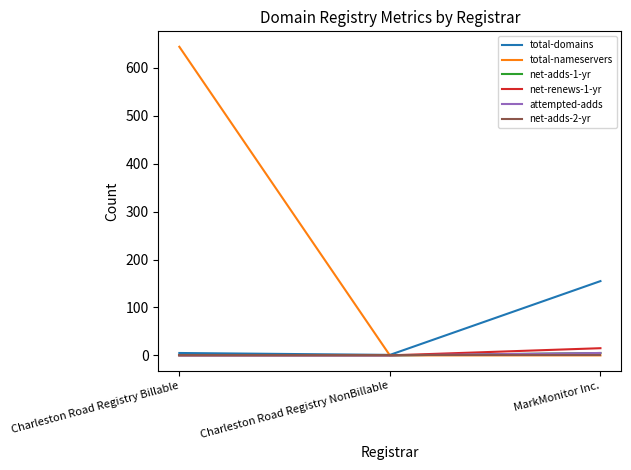

Reading left to right, extract all data points from this chart.

total-domains: 5	1	155
total-nameservers: 644	0	0
net-adds-1-yr: 0	0	5
net-renews-1-yr: 0	0	15
attempted-adds: 0	0	5
net-adds-2-yr: 0	0	0